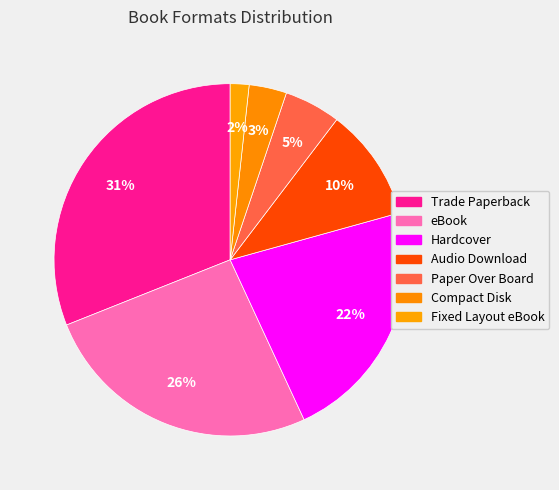

How many segments does this pie chart have?

7